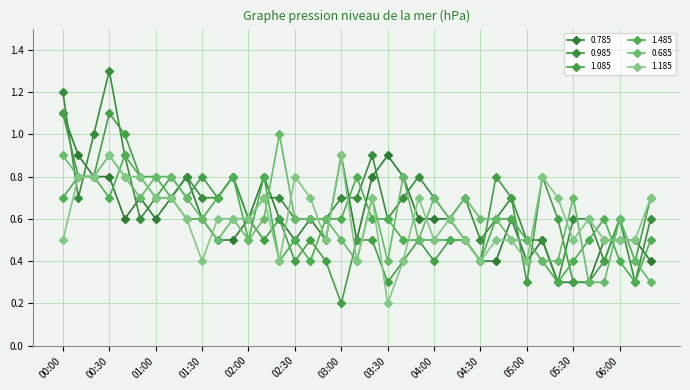

Does the chart have visible grid lines?

Yes